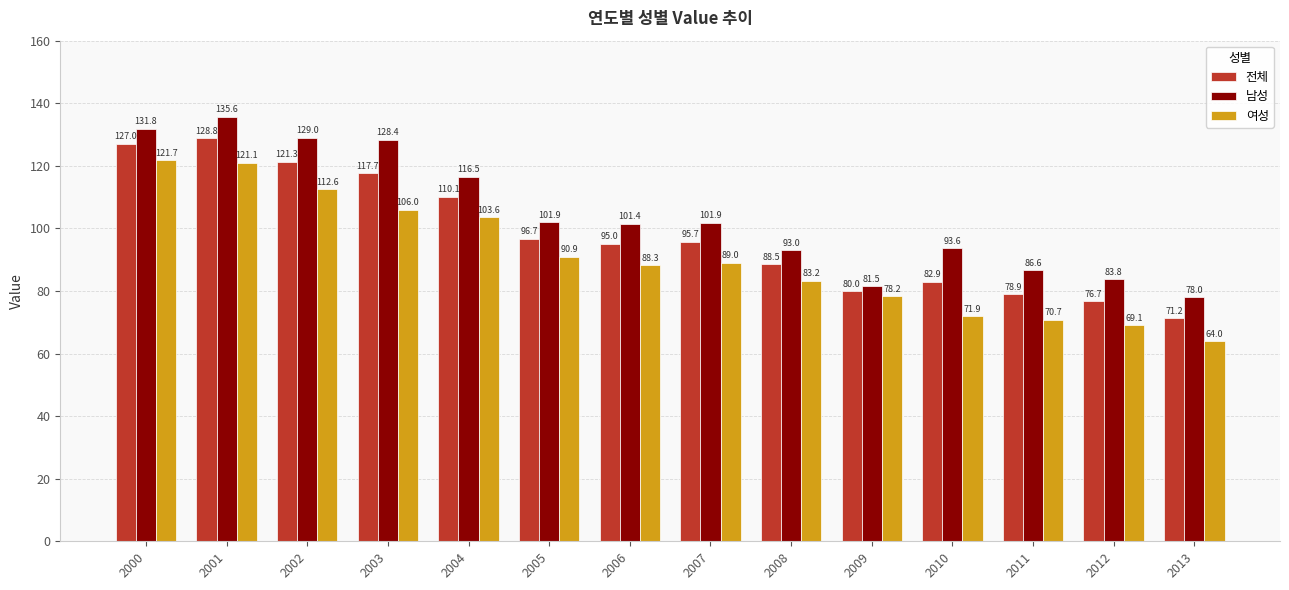

How many data points in 전체 are above 95?

8